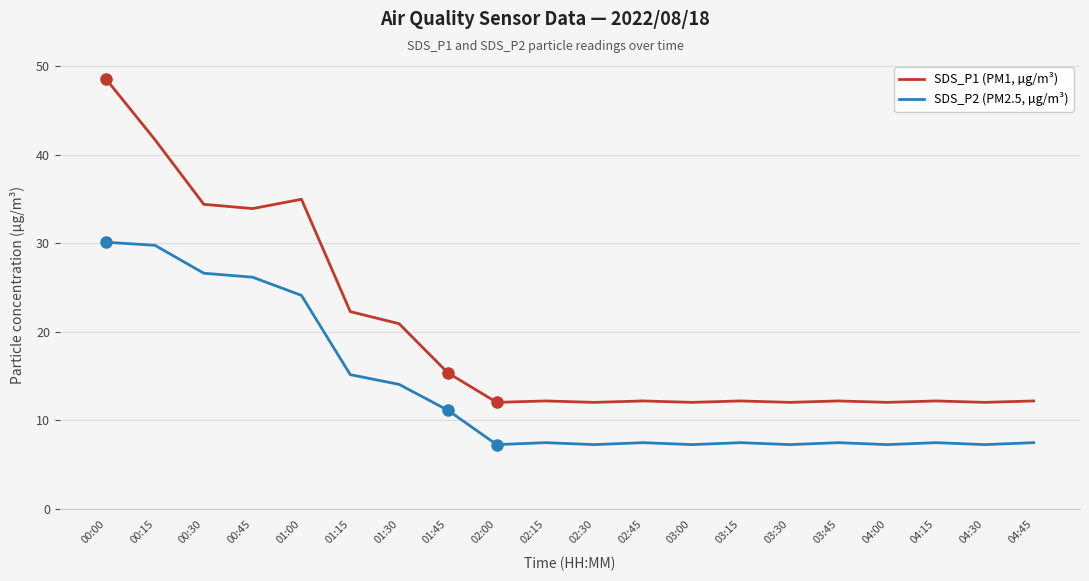

What are all the series names shown in the legend?

SDS_P1 (PM1, µg/m³), SDS_P2 (PM2.5, µg/m³)